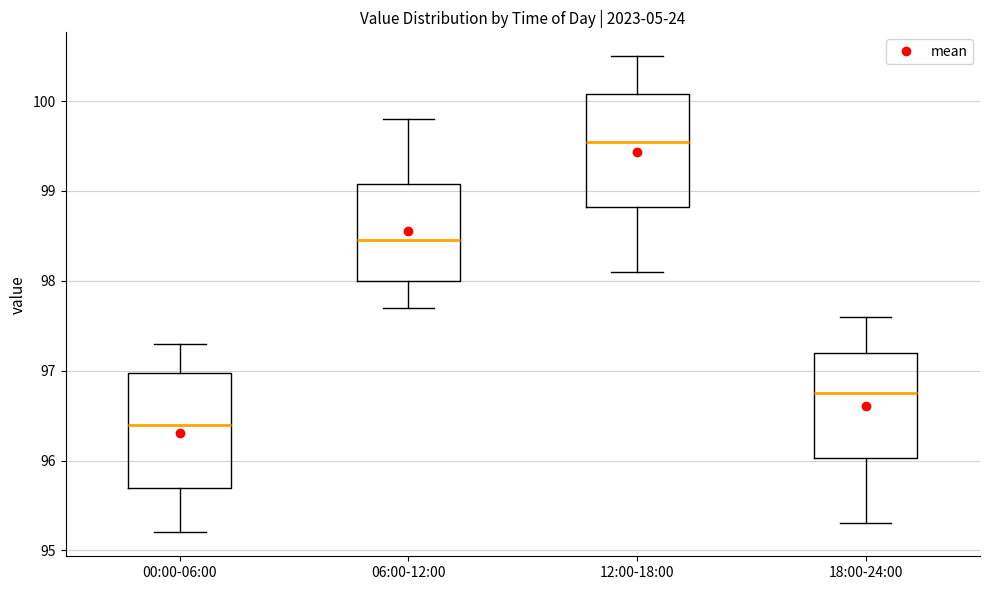

Reading left to right, transcribe this box plot: for each box, give where its median line is, the range the box spans, and where its two whiskers end, as read against the y-axis. The values are not printed on the chart, so give them approximately, as read against the axis.

00:00-06:00: median 96.4, box 95.7 to 97.0, whiskers 95.2 to 97.3
06:00-12:00: median 98.5, box 98.0 to 99.1, whiskers 97.7 to 99.8
12:00-18:00: median 99.6, box 98.8 to 100.1, whiskers 98.1 to 100.5
18:00-24:00: median 96.8, box 96.0 to 97.2, whiskers 95.3 to 97.6